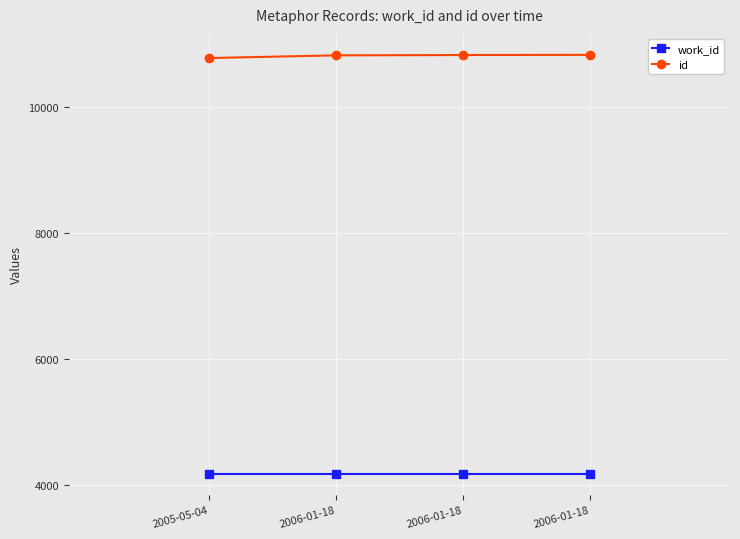

What is the label of the 3rd point from the left?

2006-01-18